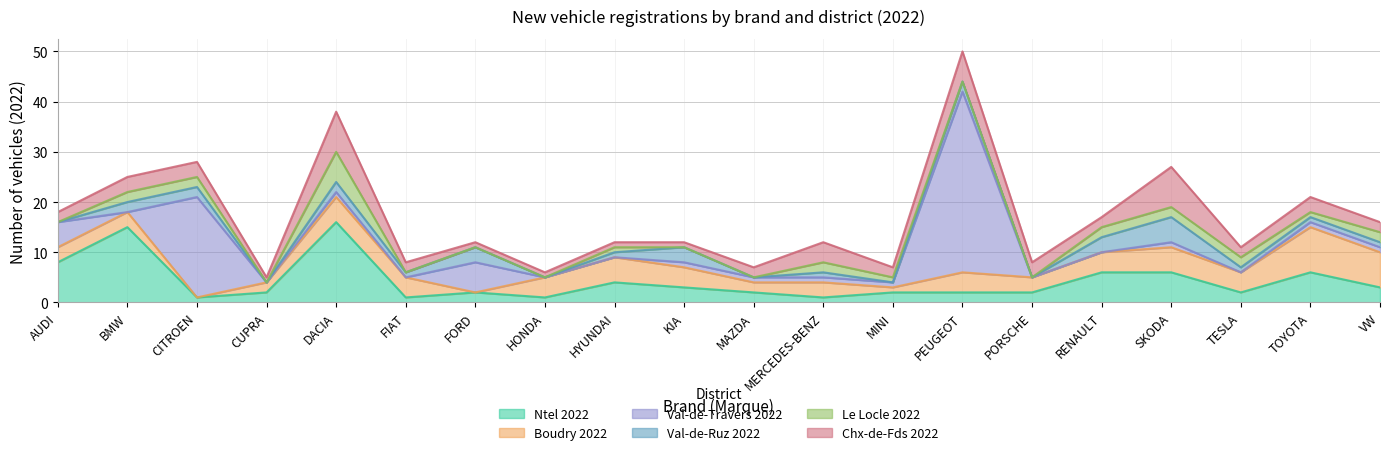

Where do Chx-de-Fds 2022 and Val-de-Travers 2022 first cross each other?

AUDI and BMW